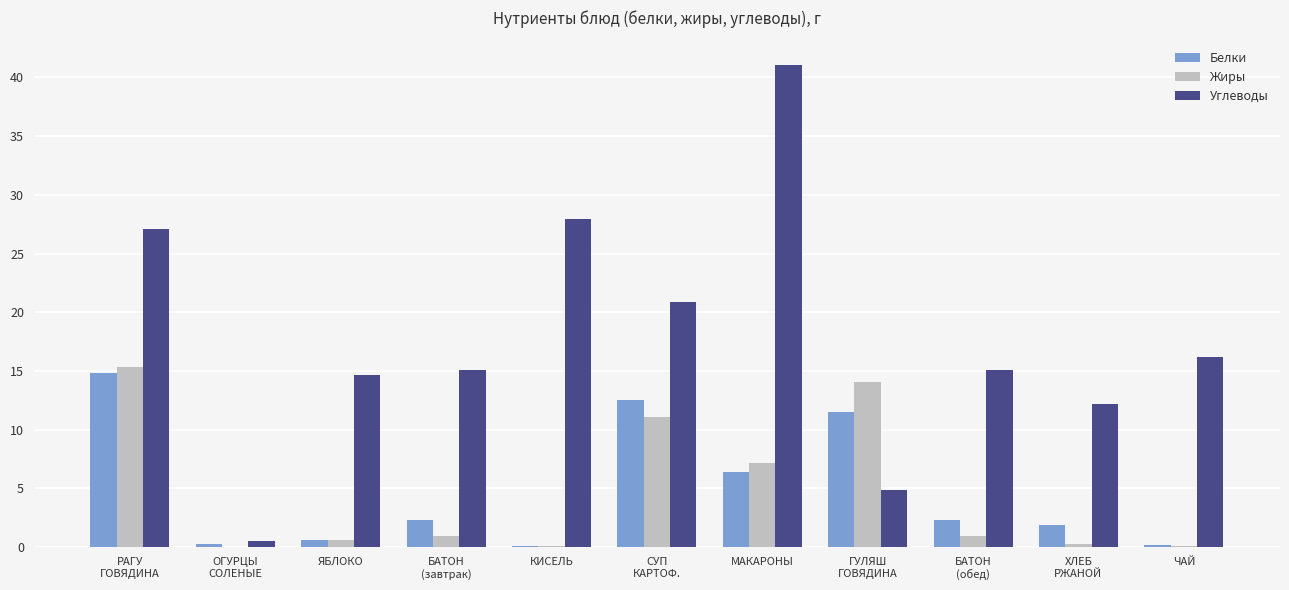

Which category has the highest value in the Углеводы series?

МАКАРОНЫ